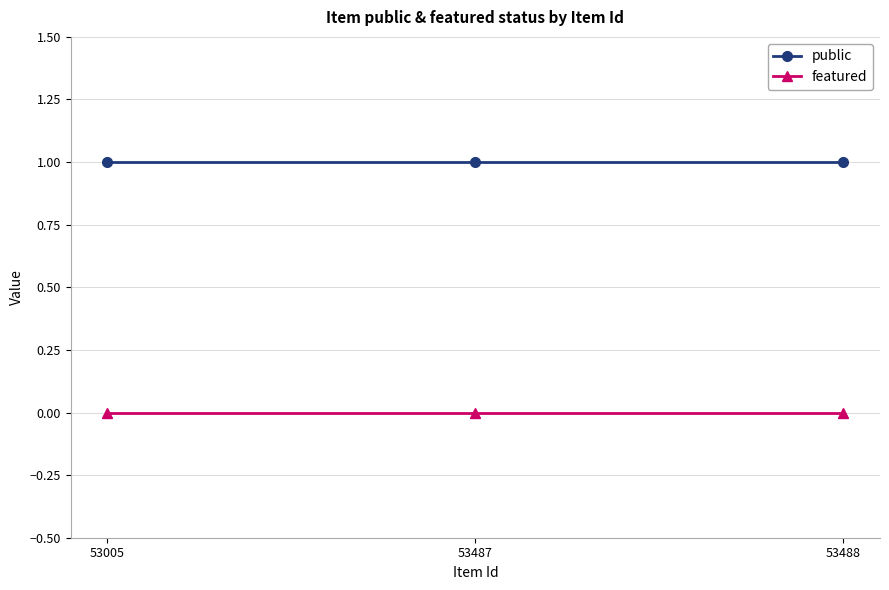

Which series has the largest total across all categories?

public